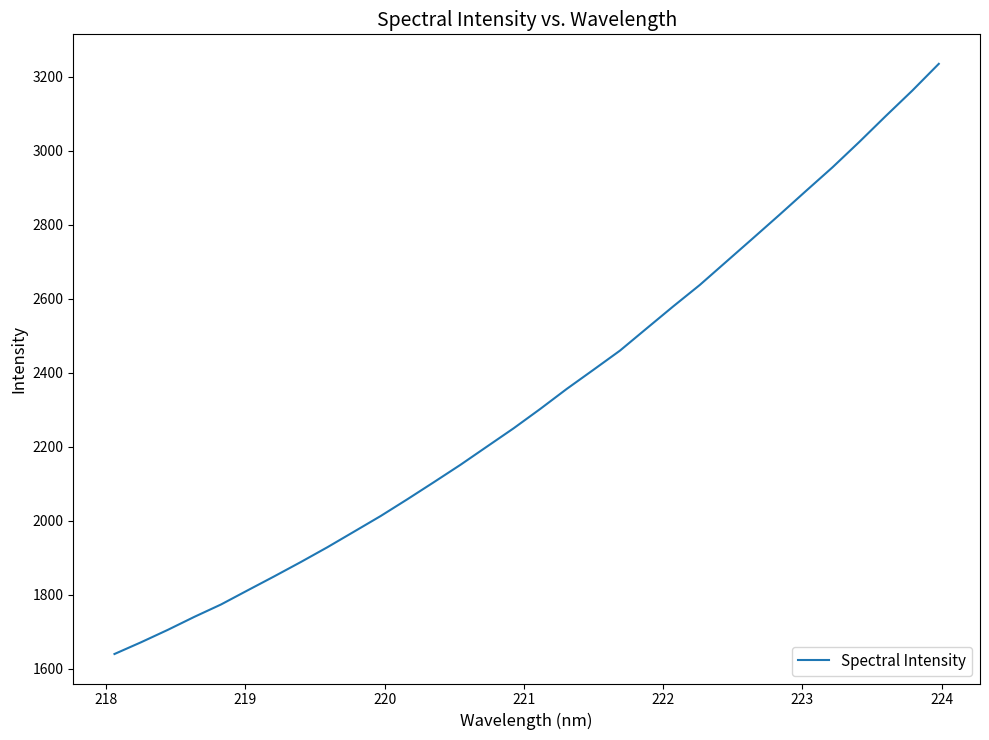

What is the sum of all values?

74653.3